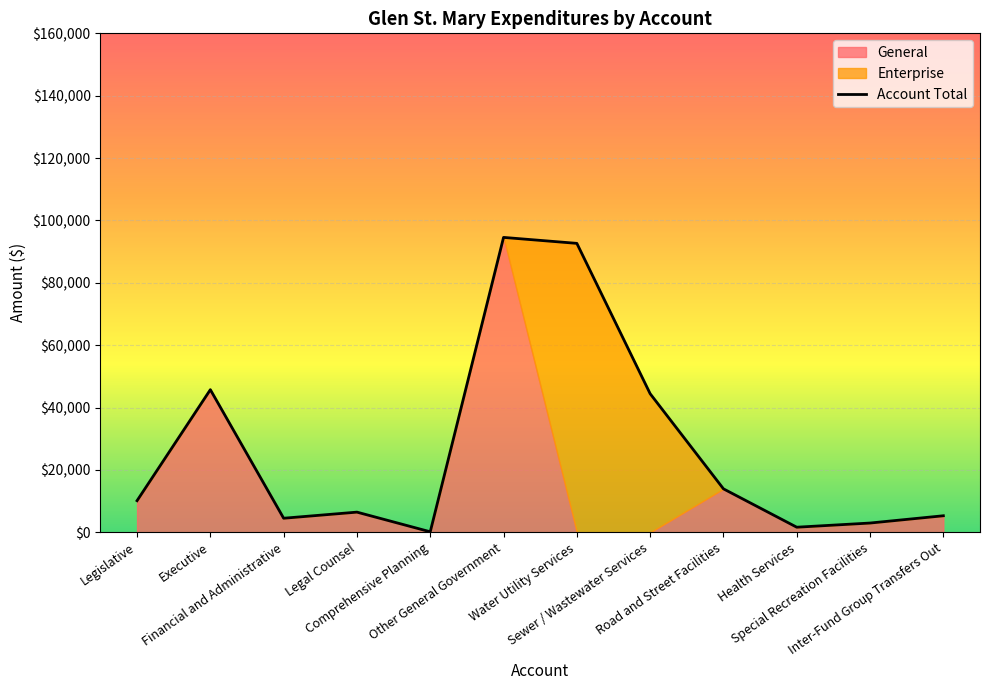

At which category does the data reach its first local peak?

Executive